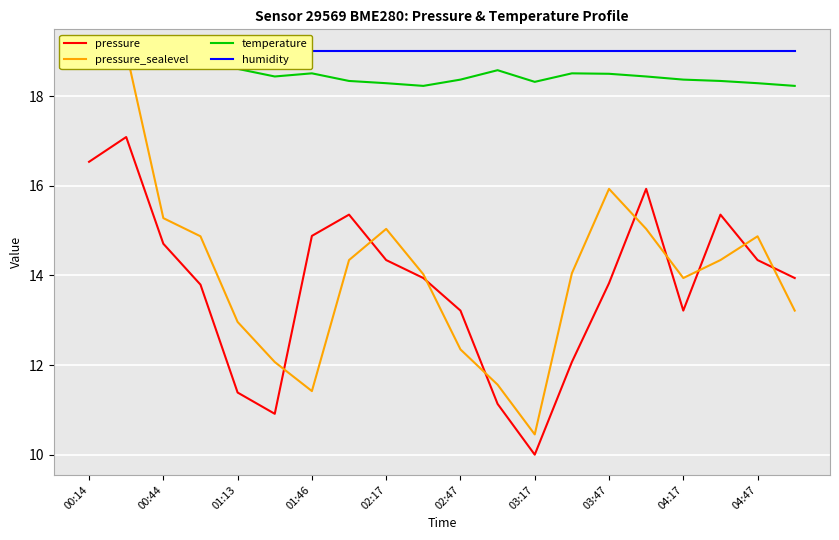

Which category has the lowest value in the pressure series?

03:17